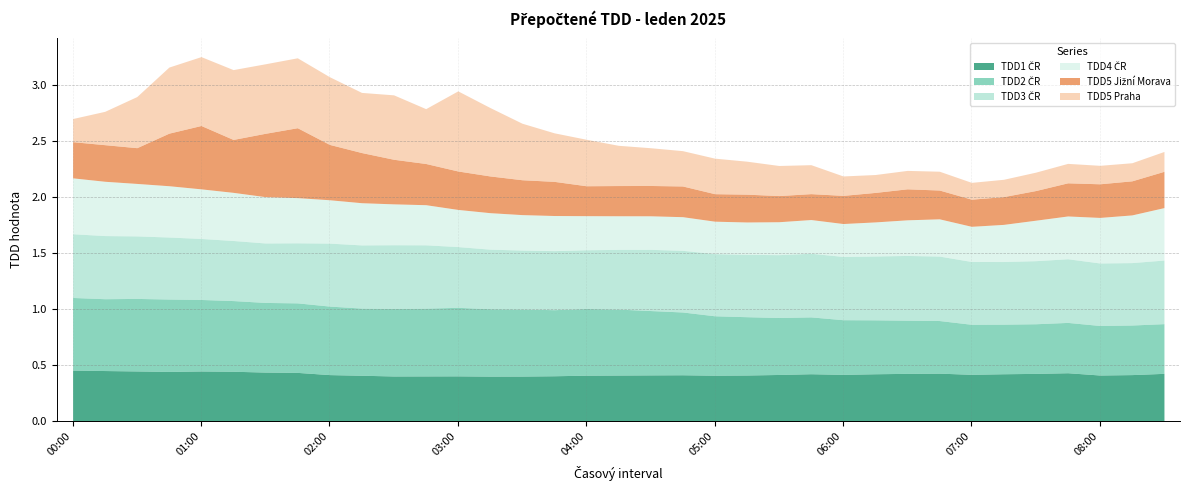

The value of TDD1 ČR at 01:15 is 0.2. True or false?

False